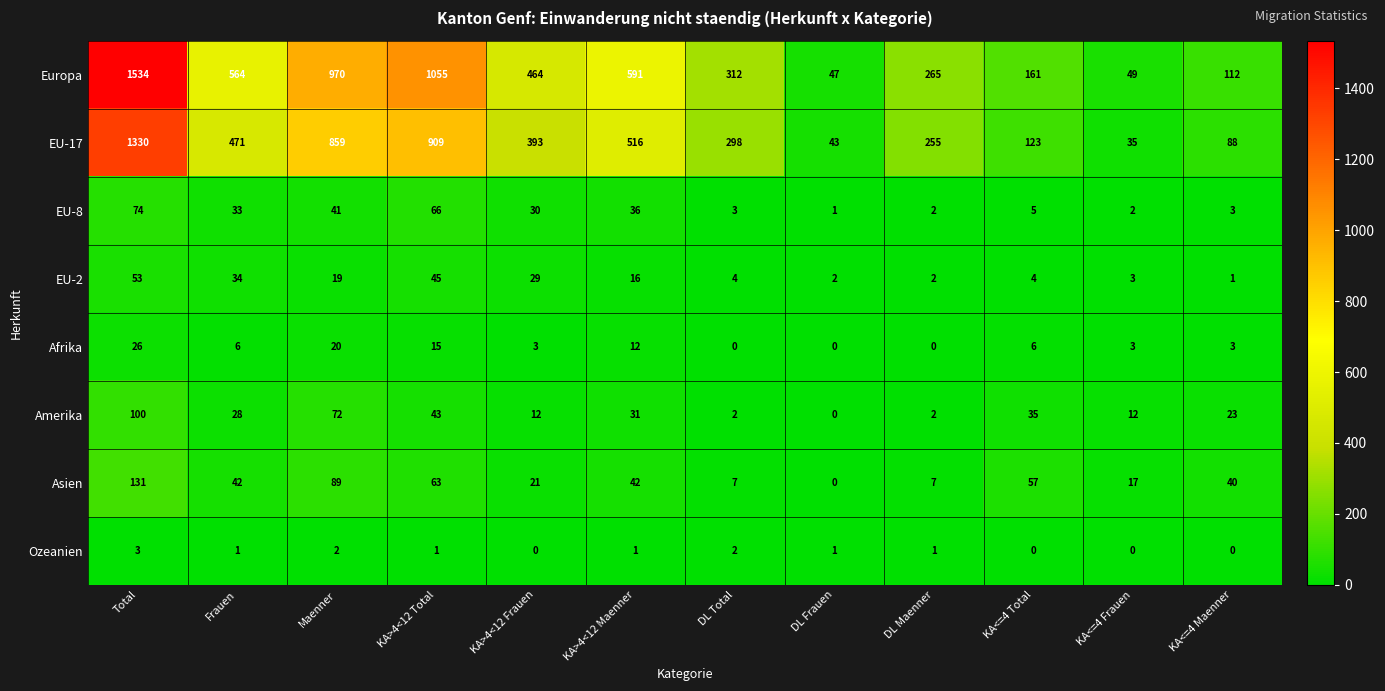

What is the difference between the Asien values at KA>4<12 Frauen and KA<=4 Maenner?

19